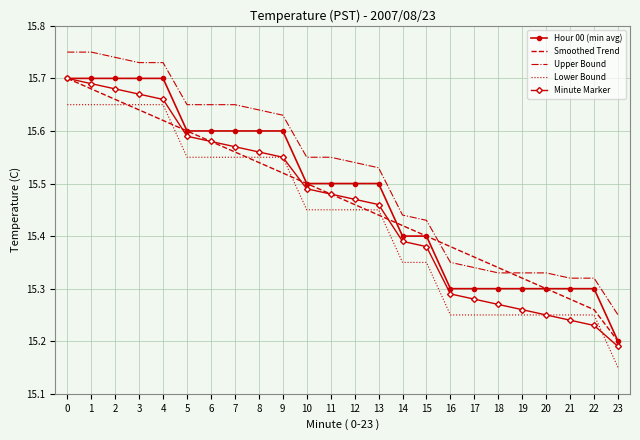

Which series changed the most between 17 and 18?

Smoothed Trend